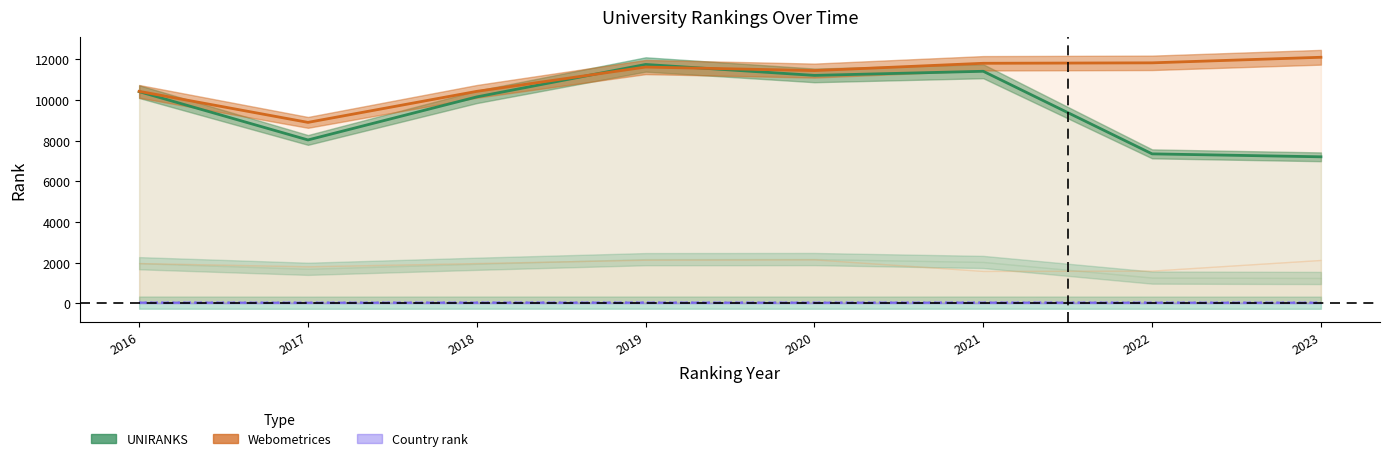

At which label does UNIRANKS world rank first exceed 10413?

2019